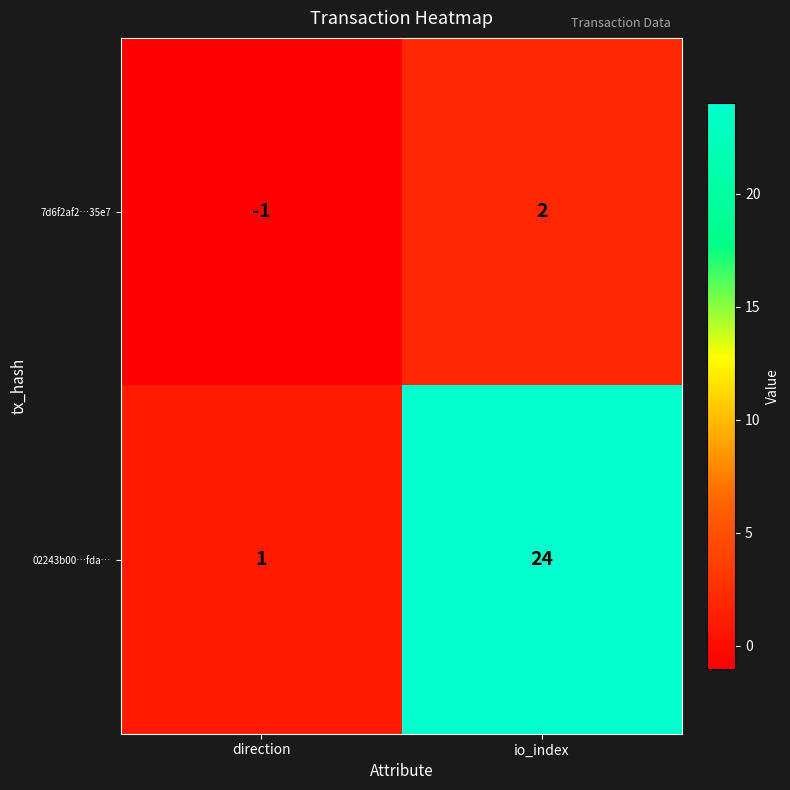

Which series has the largest total across all categories?

02243b00…fda…